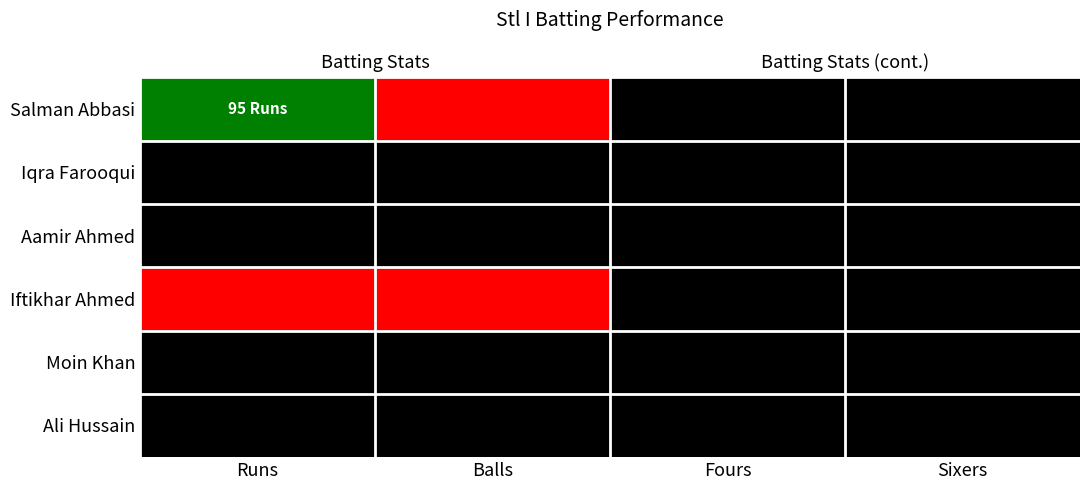

Is the value of Iqra Farooqui at Fours greater than the value of Moin Khan at Balls?

No